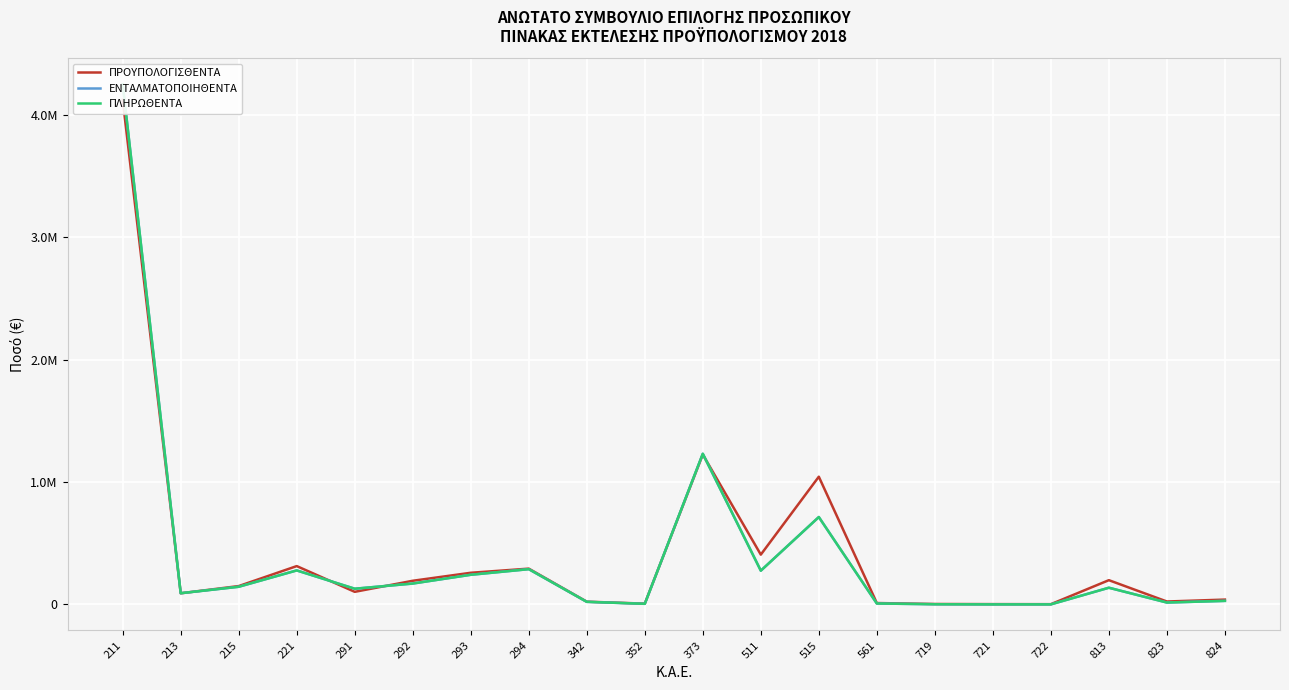

Reading right to left, extract all data points from this chart.

ΠΡΟΥΠΟΛΟΓΙΣΘΕΝΤΑ: 40000.0	24350.0	198560.0	2500.0	3000.0	4000.0	11800.0	1043710.0	407200.0	1225000.0	7000.0	23000.0	292828.0	259033.0	193701.0	103401.0	313583.0	150400.0	91640.0	4123127.0
ΕΝΤΑΛΜΑΤΟΠΟΙΗΘΕΝΤΑ: 29459.9	15954.4	136848.7	944.0	820.0	2021.9	8054.2	714297.4	276154.2	1231236.1	5495.6	21690.0	288569.8	242630.8	171055.3	128688.9	278287.9	144801.3	92013.8	4249242.8
ΠΛΗΡΩΘΕΝΤΑ: 29459.9	15954.4	136848.7	944.0	820.0	2021.9	8054.2	714297.4	276154.2	1231236.1	5495.6	21690.0	288569.8	242630.8	171055.3	128688.9	278287.9	144801.3	92013.8	4249242.8